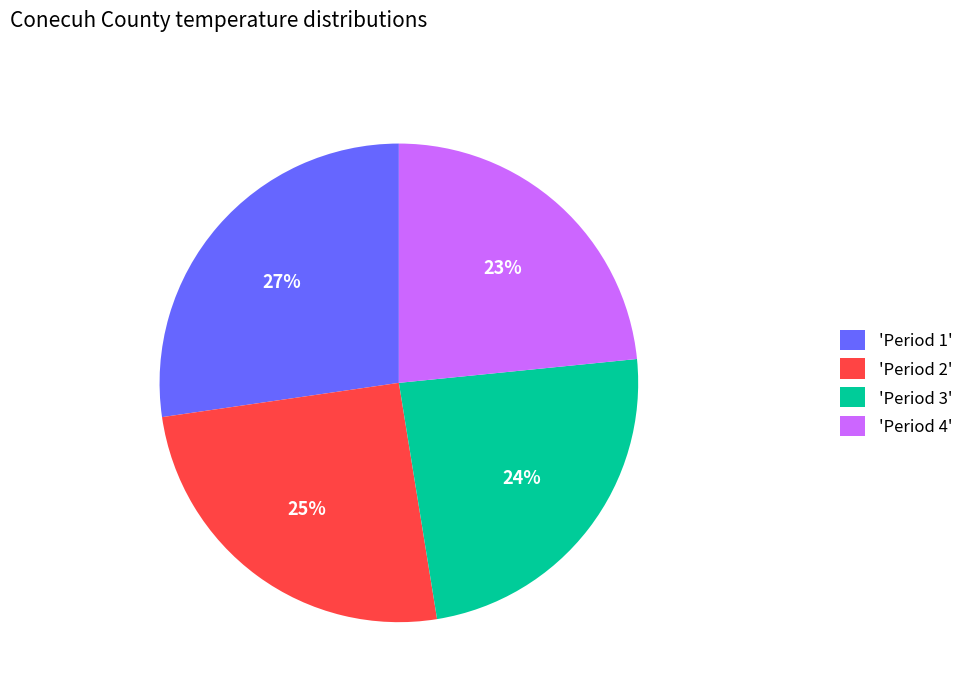

Which slice is the smallest?

'Period 4'